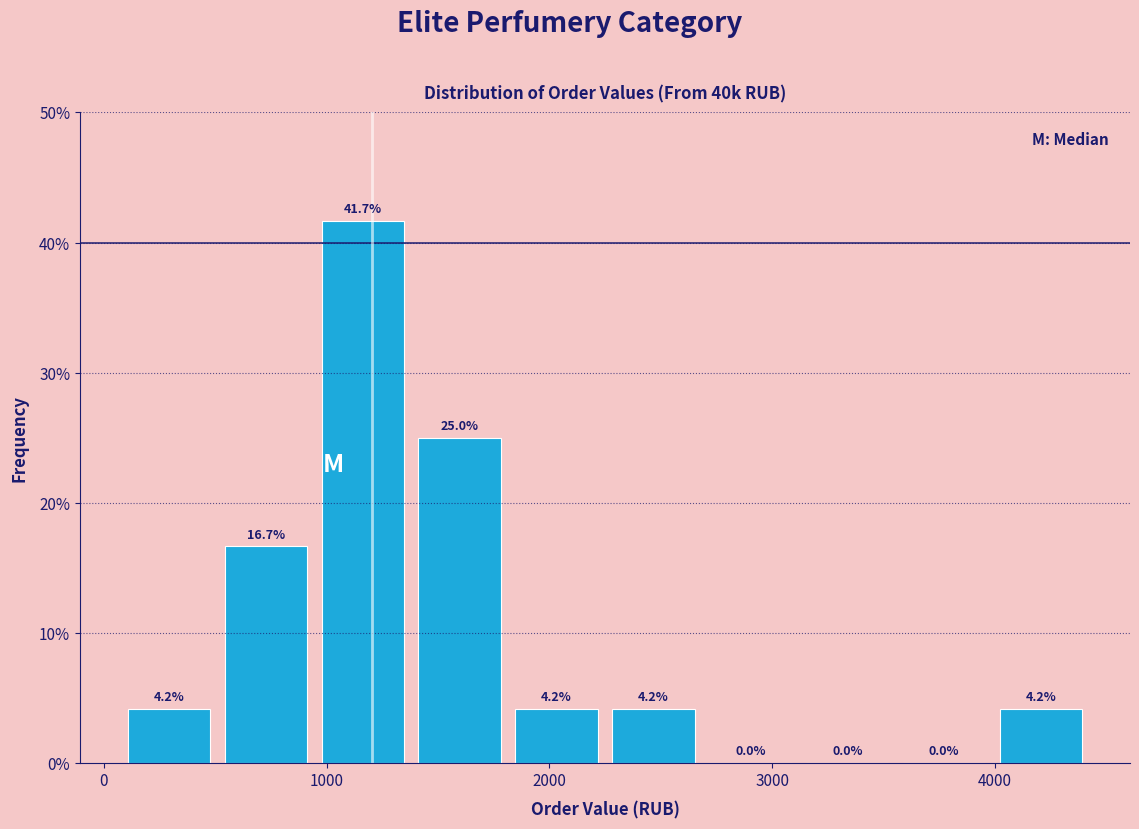

Reading left to right, transcribe this chart: for each bar, give the range it covers on the x-axis and its height. The bar edges are not printed on the chart, so give them approximately, as read against the axis.

100 to 500: 4.2
500 to 900: 16.7
900 to 1400: 41.7
1400 to 1800: 25.0
1800 to 2200: 4.2
2200 to 2700: 4.2
2700 to 3100: 0.0
3100 to 3600: 0.0
3600 to 4000: 0.0
4000 to 4400: 4.2